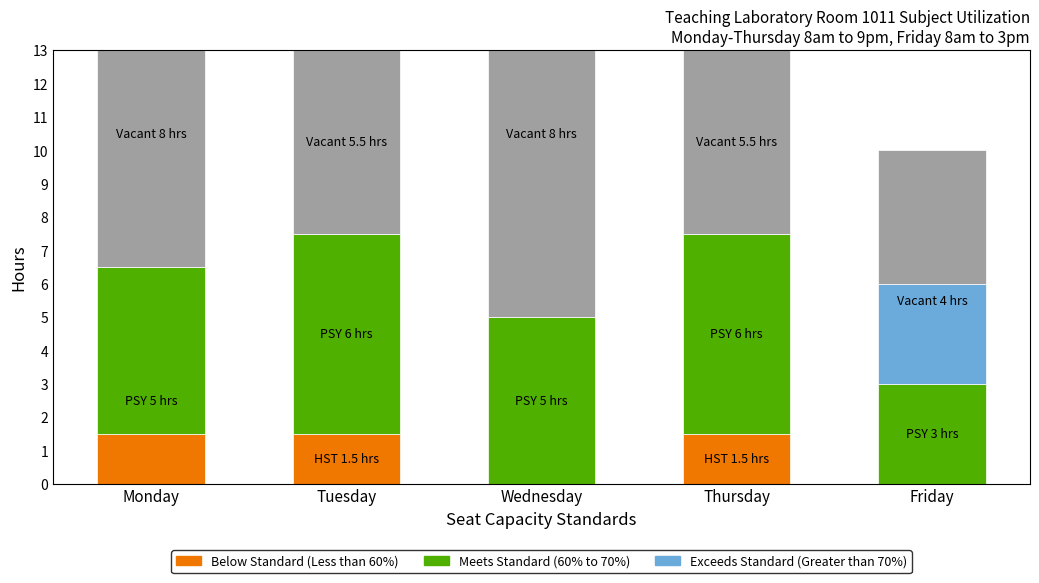

Which series has the largest range (max minus min)?

Vacant